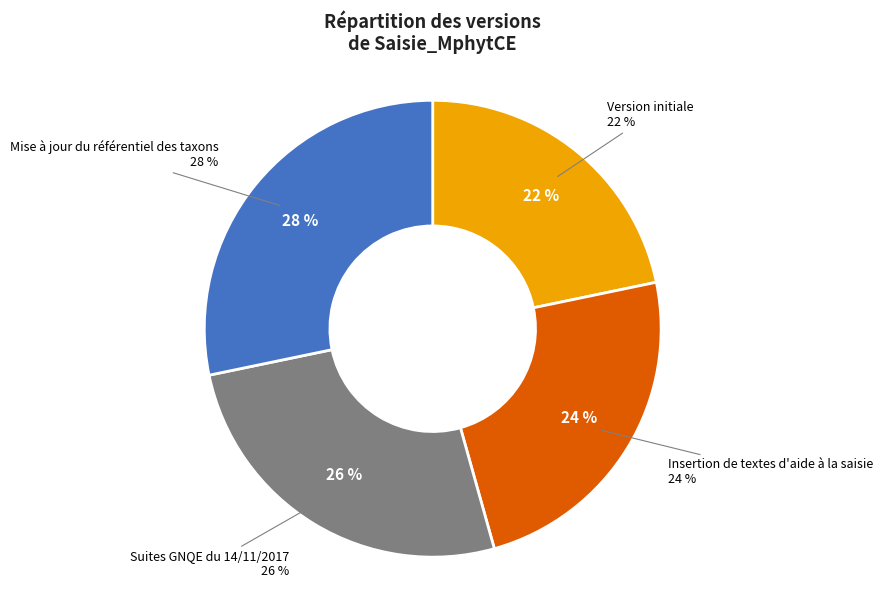

Which slice is the largest?

Mise à jour du référentiel des taxons